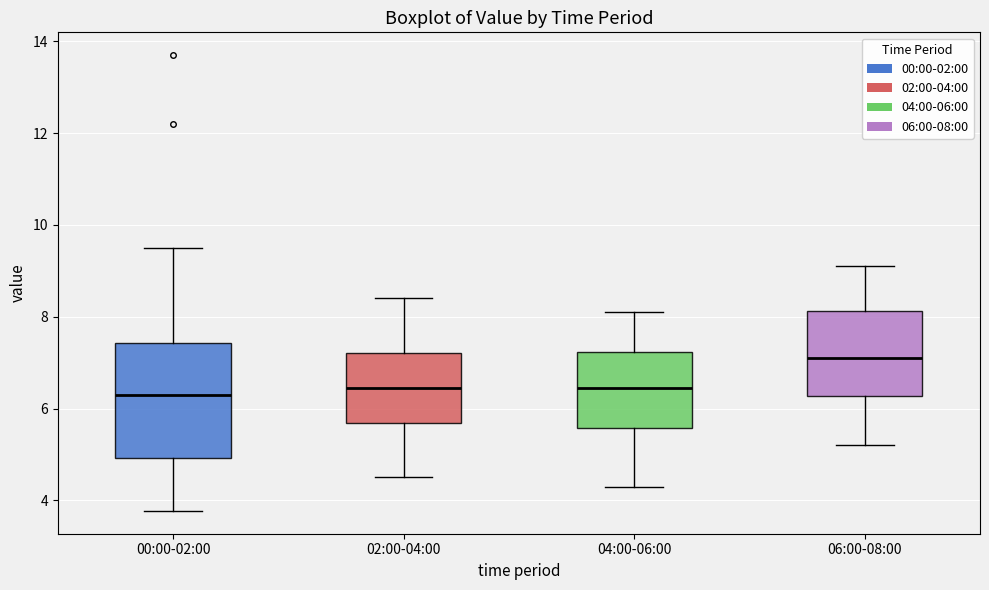

Reading left to right, read every box against the y-axis: the position of its median line, the range the box covers, and the ends of its whiskers. The values are not printed on the chart, so give them approximately, as read against the axis.

00:00-02:00: median 6.4, box 5.0 to 7.4, whiskers 3.8 to 9.6
02:00-04:00: median 6.4, box 5.6 to 7.2, whiskers 4.6 to 8.4
04:00-06:00: median 6.4, box 5.6 to 7.2, whiskers 4.4 to 8.2
06:00-08:00: median 7.2, box 6.2 to 8.2, whiskers 5.2 to 9.2